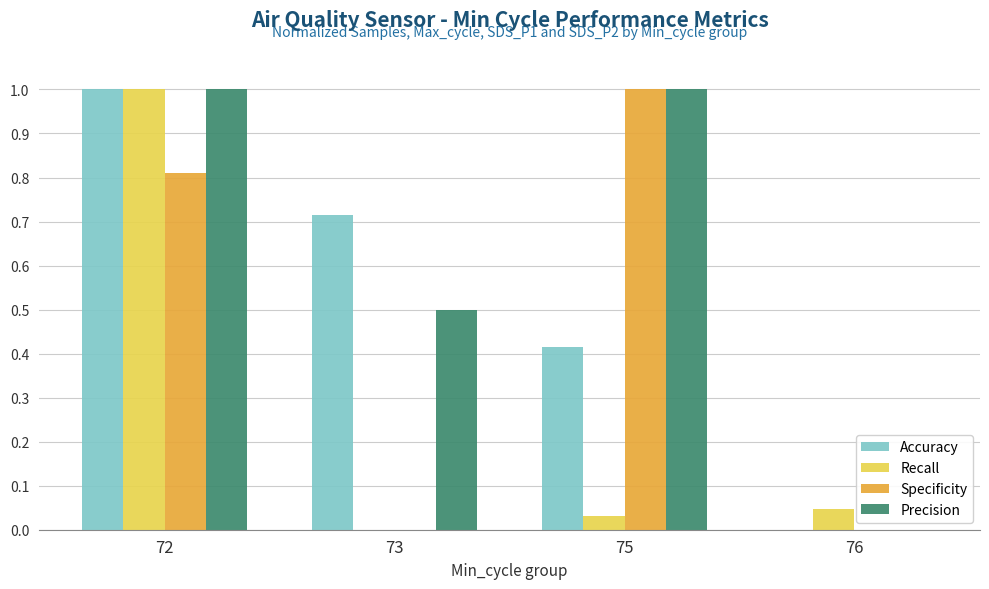

Read the Precision value at 72.

1.0